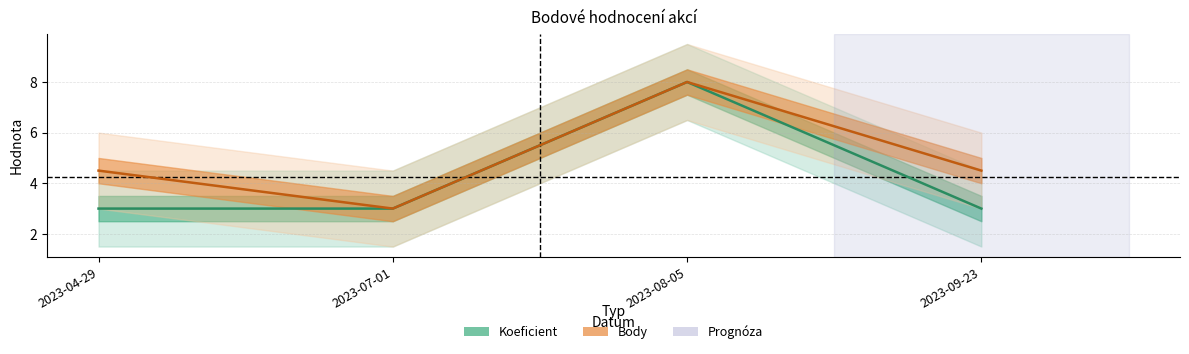

Is the value of Body at 2023-09-23 greater than the value of Koeficient at 2023-07-01?

Yes